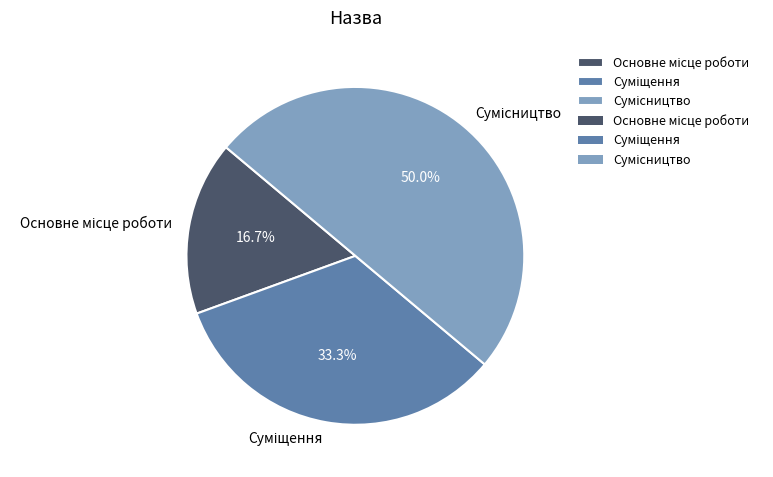

How many slices are in this pie chart?

3